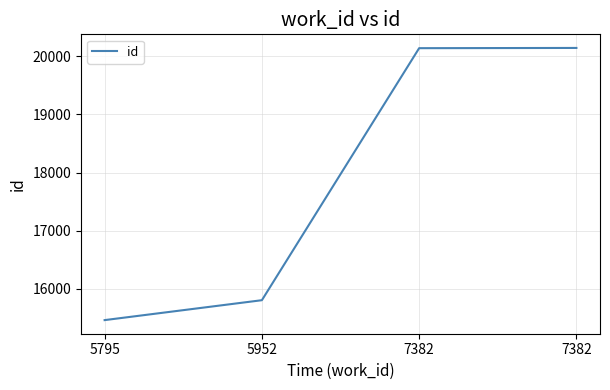

What is the value of the 2nd point from the left?

15800